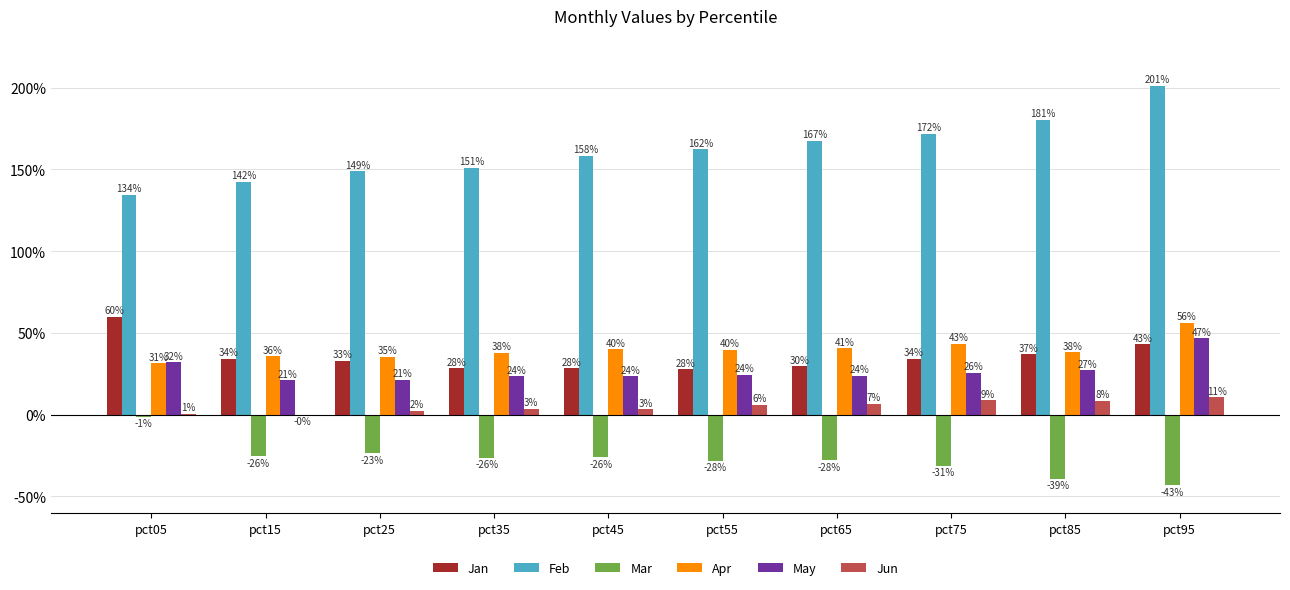

What is the difference between the maximum and minimum values in the Jun series?

0.1